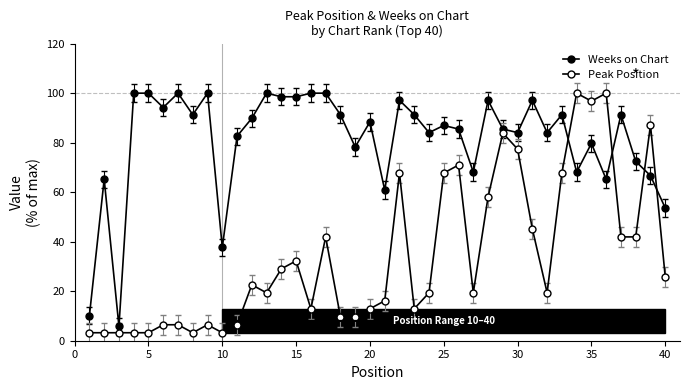

In Peak Position, how many points are higher than both neighbors (excluding endpoints)?

10